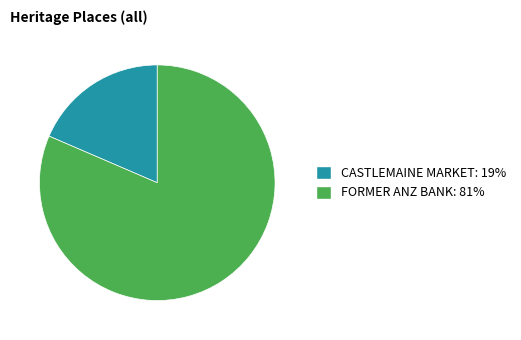

Rank the categories by value from lowest to highest.

CASTLEMAINE MARKET, FORMER ANZ BANK